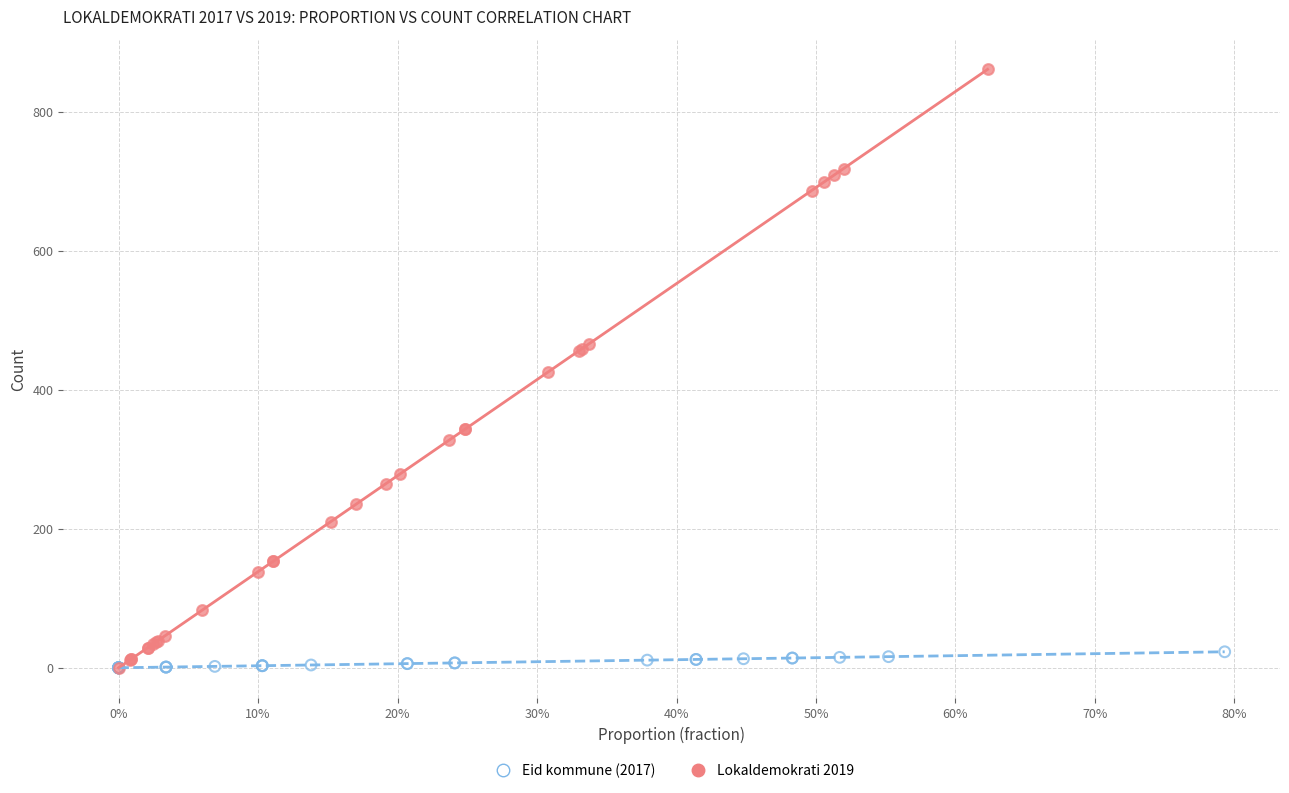

What are all the series names shown in the legend?

Eid kommune (2017), Lokaldemokrati 2019